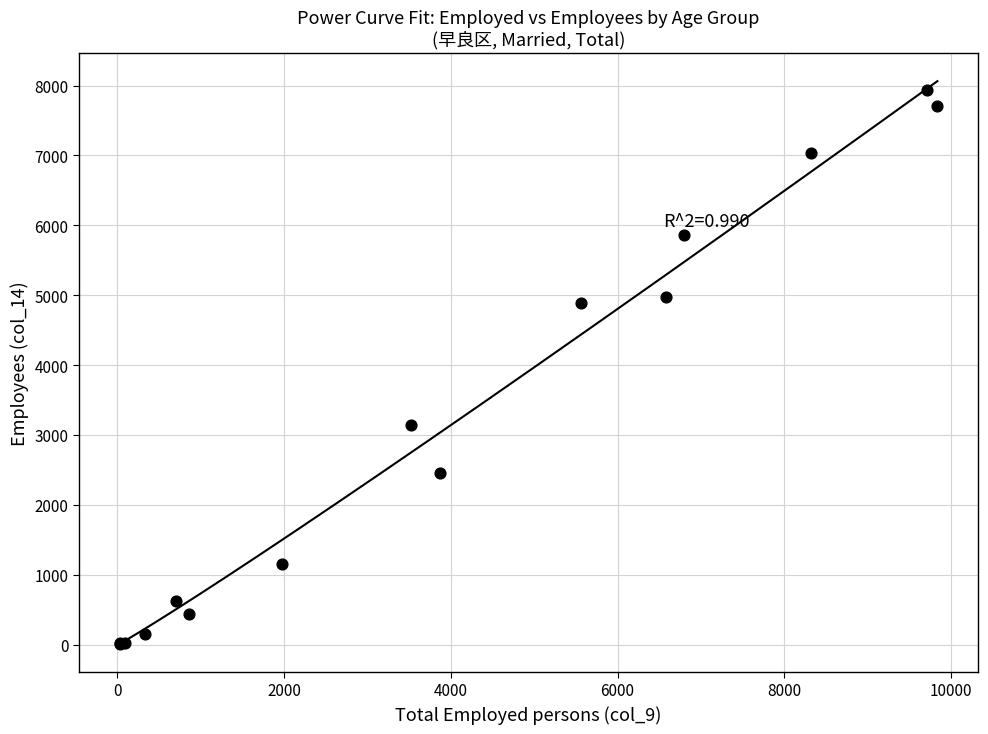

What Y value in the scatter plot is closest to 3973?

3146